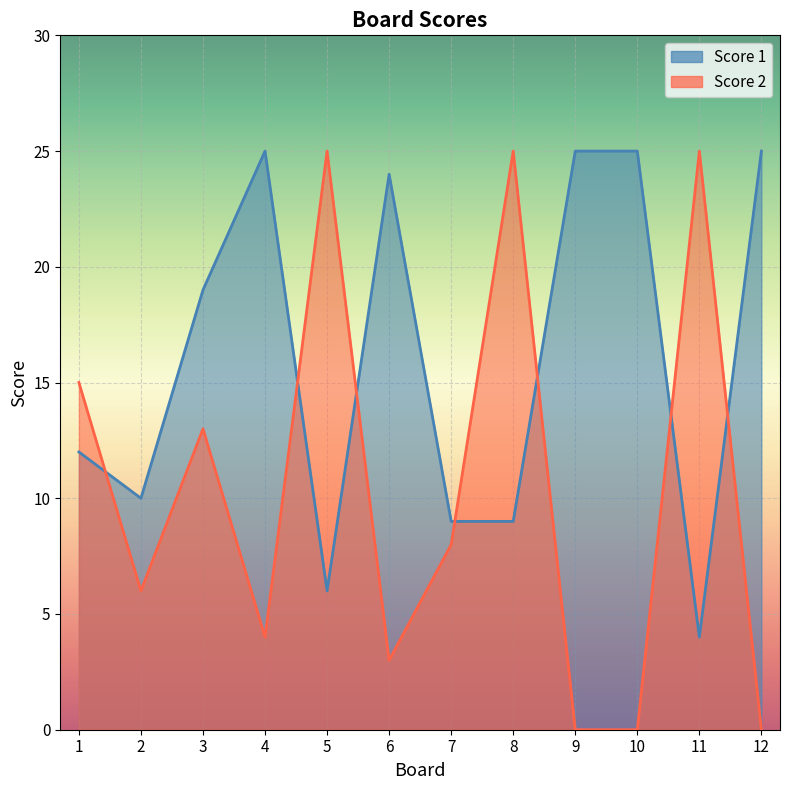

What is the average value of the Score 1 series?

16